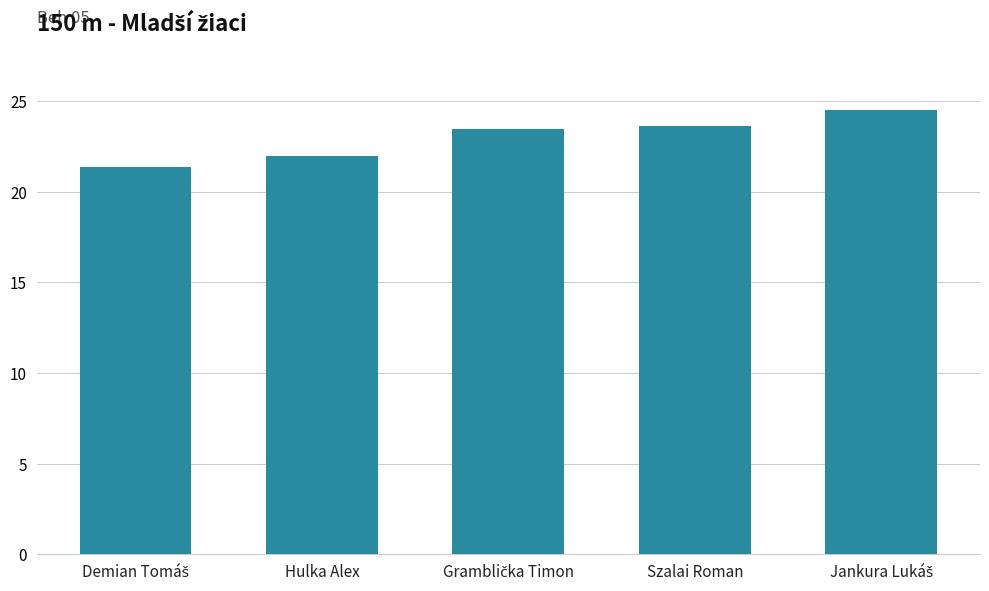

Reading left to right, list all the values displayed in this chart.

21.4	22.0	23.5	23.6	24.5